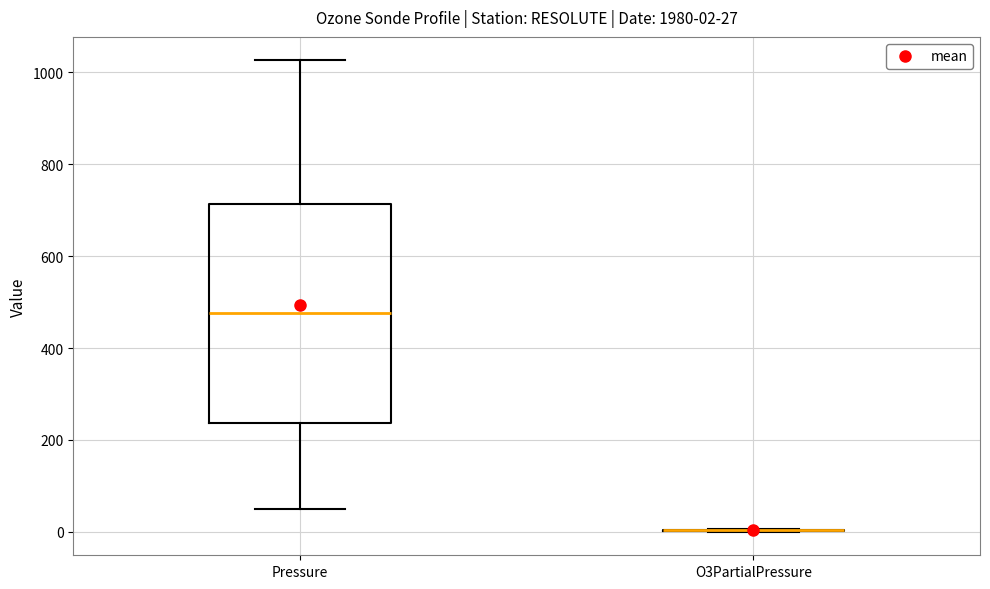

Which box is the tallest, from its lower edge to its upper edge?

Pressure